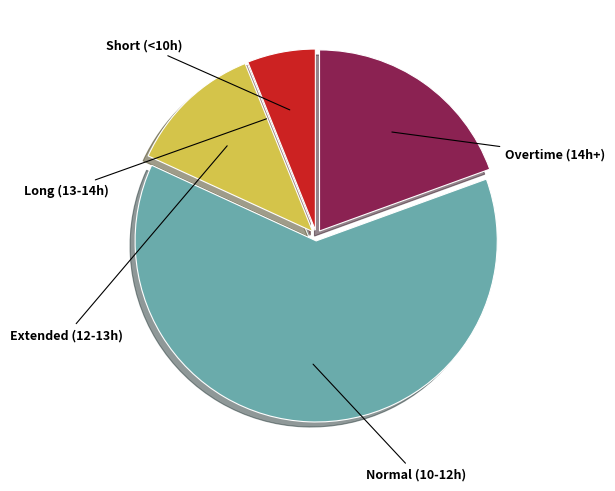

Does any single category account for the majority?

Yes